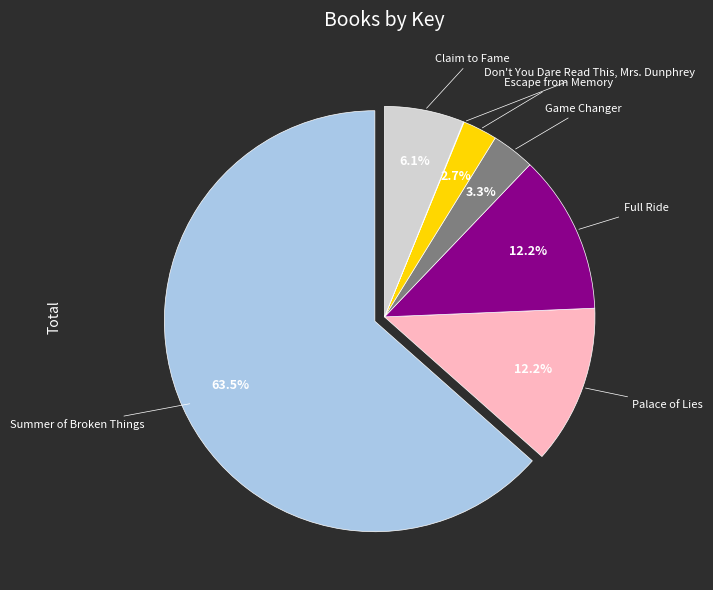

Is there any slice that represents more than half of the pie?

Yes